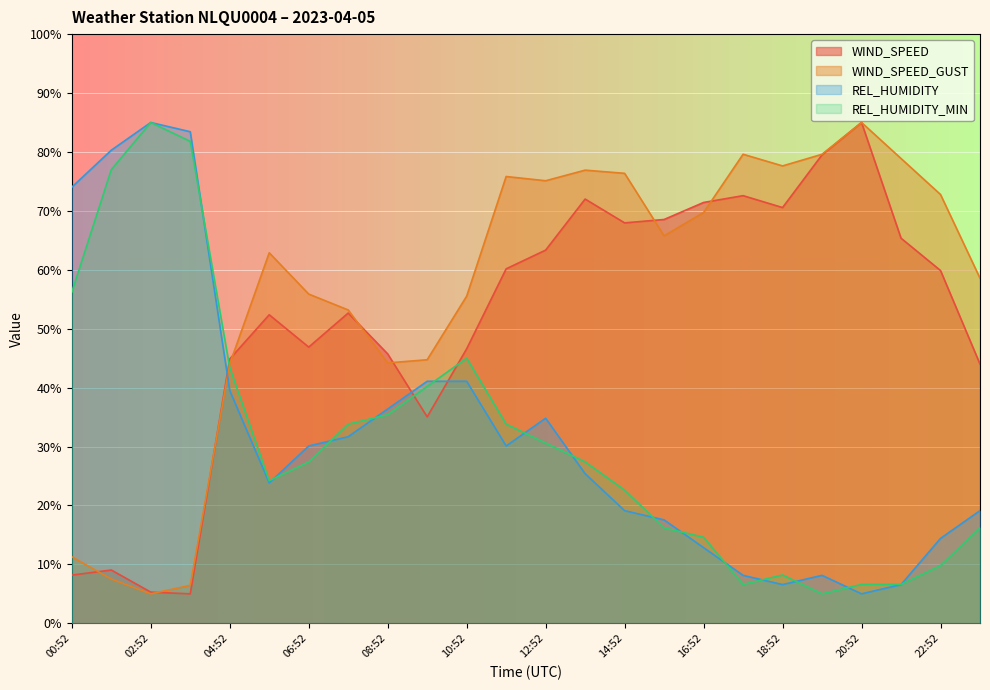

True or false: REL_HUMIDITY and REL_HUMIDITY_MIN intersect in this chart.

True